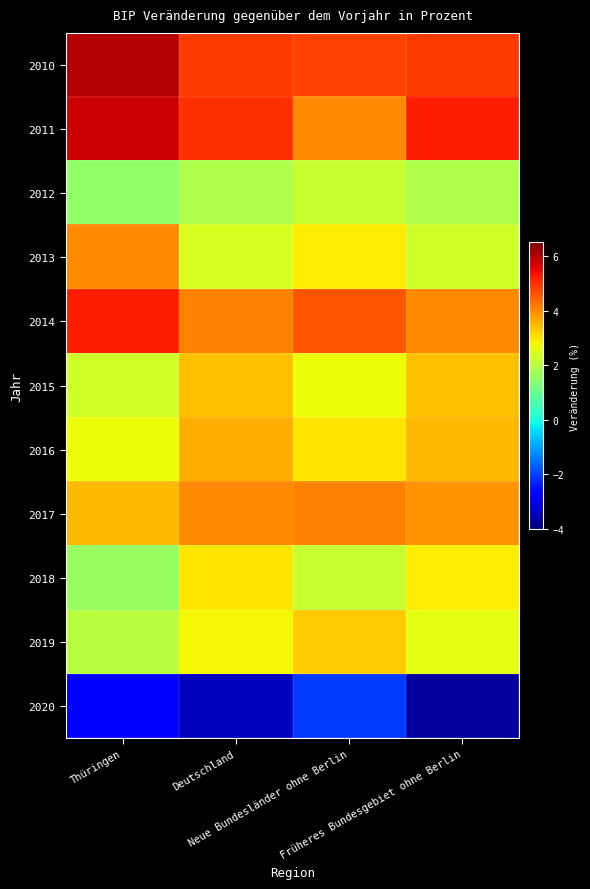

Reading right to left, transcribe all the data shown in this chart.

2010: Früheres Bundesgebiet ohne Berlin=4.9	Neue Bundesländer ohne Berlin=4.8	Deutschland=4.9	Thüringen=6.0
2011: Früheres Bundesgebiet ohne Berlin=5.2	Neue Bundesländer ohne Berlin=4.0	Deutschland=5.0	Thüringen=5.8
2012: Früheres Bundesgebiet ohne Berlin=1.9	Neue Bundesländer ohne Berlin=2.2	Deutschland=1.9	Thüringen=1.5
2013: Früheres Bundesgebiet ohne Berlin=2.3	Neue Bundesländer ohne Berlin=2.9	Deutschland=2.4	Thüringen=4.0
2014: Früheres Bundesgebiet ohne Berlin=4.0	Neue Bundesländer ohne Berlin=4.6	Deutschland=4.1	Thüringen=5.2
2015: Früheres Bundesgebiet ohne Berlin=3.4	Neue Bundesländer ohne Berlin=2.7	Deutschland=3.4	Thüringen=2.3
2016: Früheres Bundesgebiet ohne Berlin=3.5	Neue Bundesländer ohne Berlin=3.0	Deutschland=3.6	Thüringen=2.7
2017: Früheres Bundesgebiet ohne Berlin=3.9	Neue Bundesländer ohne Berlin=4.1	Deutschland=4.0	Thüringen=3.5
2018: Früheres Bundesgebiet ohne Berlin=2.9	Neue Bundesländer ohne Berlin=2.2	Deutschland=3.0	Thüringen=1.6
2019: Früheres Bundesgebiet ohne Berlin=2.6	Neue Bundesländer ohne Berlin=3.3	Deutschland=2.8	Thüringen=2.0
2020: Früheres Bundesgebiet ohne Berlin=-3.7	Neue Bundesländer ohne Berlin=-2.1	Deutschland=-3.4	Thüringen=-2.8